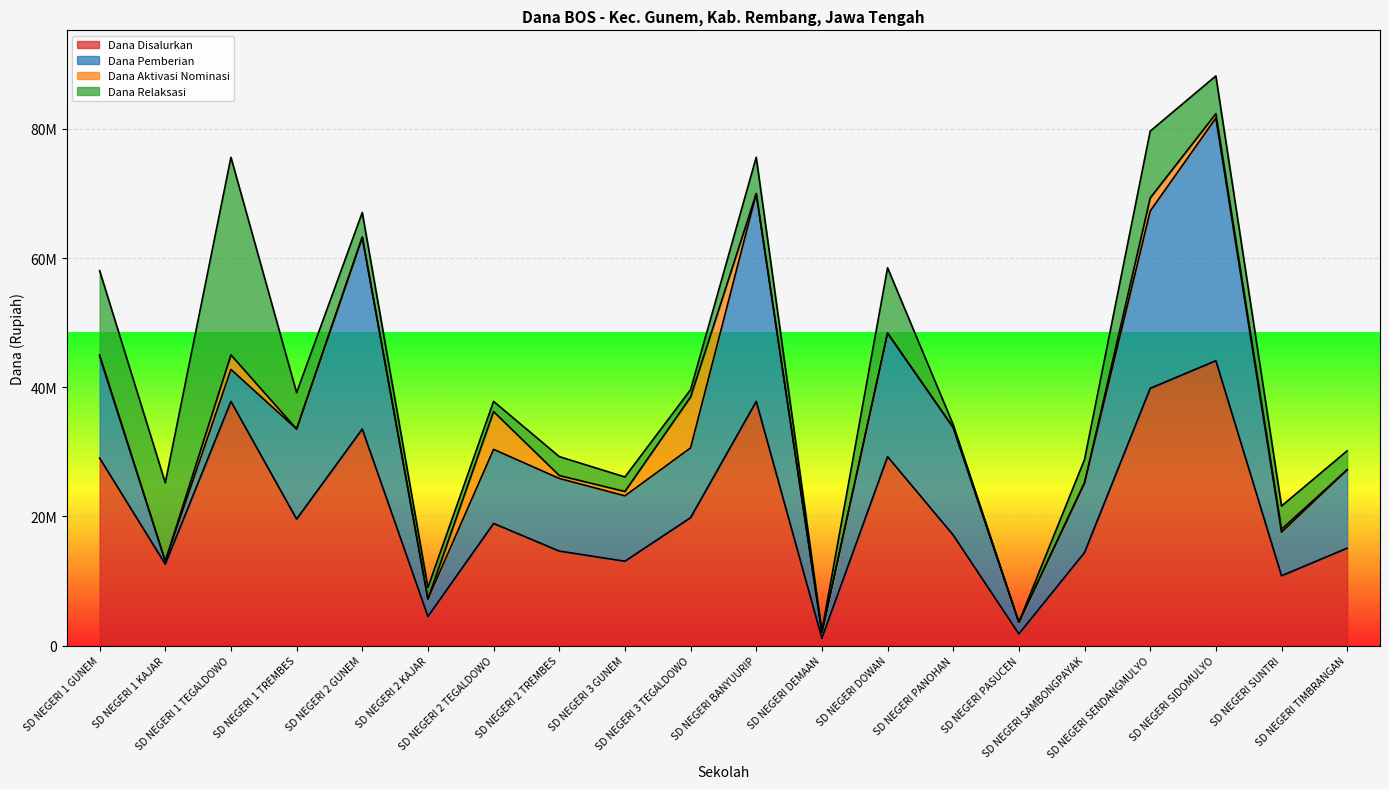

True or false: Dana Disalurkan and Dana Relaksasi intersect in this chart.

False